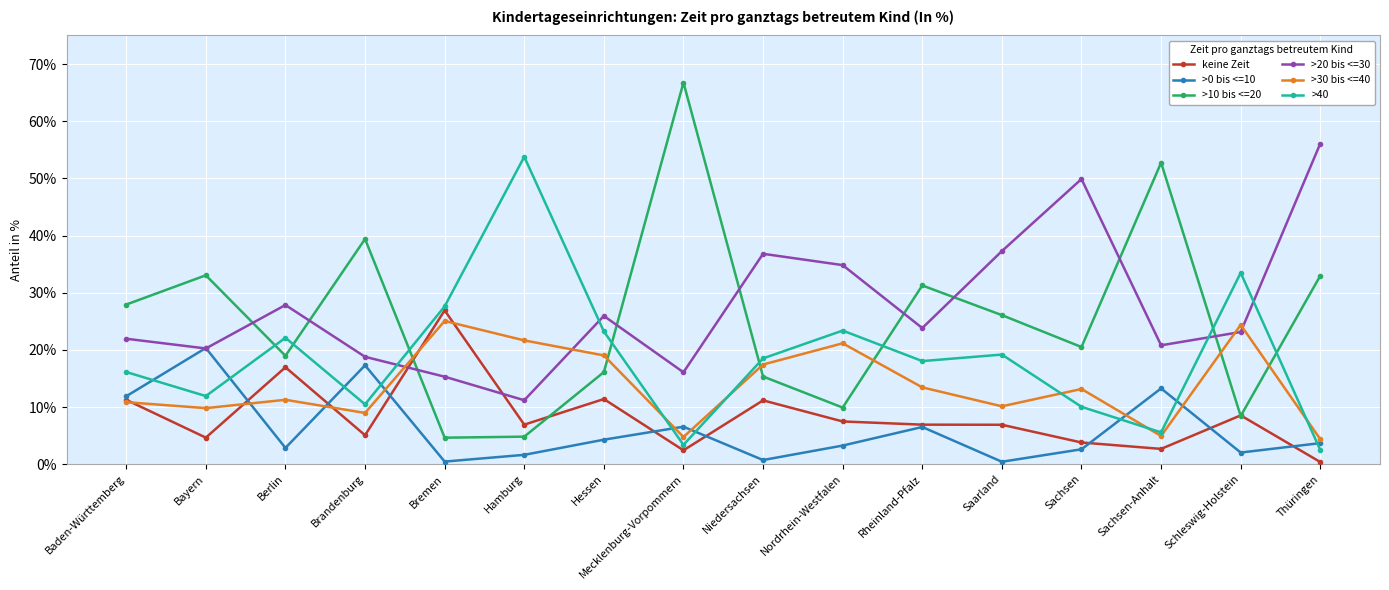

The value of >0 bis <=10 at Thüringen is 3.7. True or false?

True